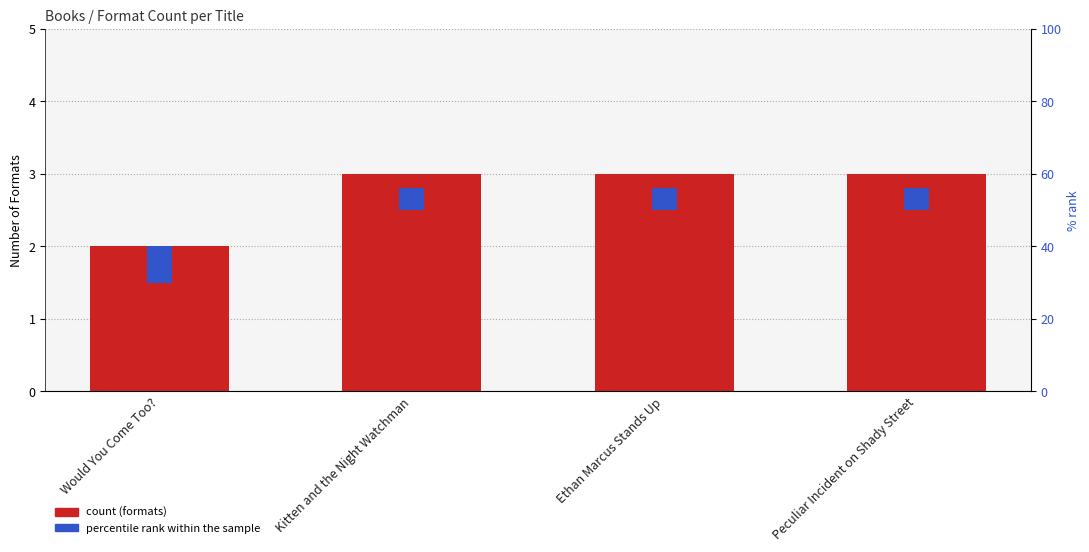

List the labels in order of percentile rank within the sample value, largest first.

Would You Come Too?, Kitten and the Night Watchman, Ethan Marcus Stands Up, Peculiar Incident on Shady Street